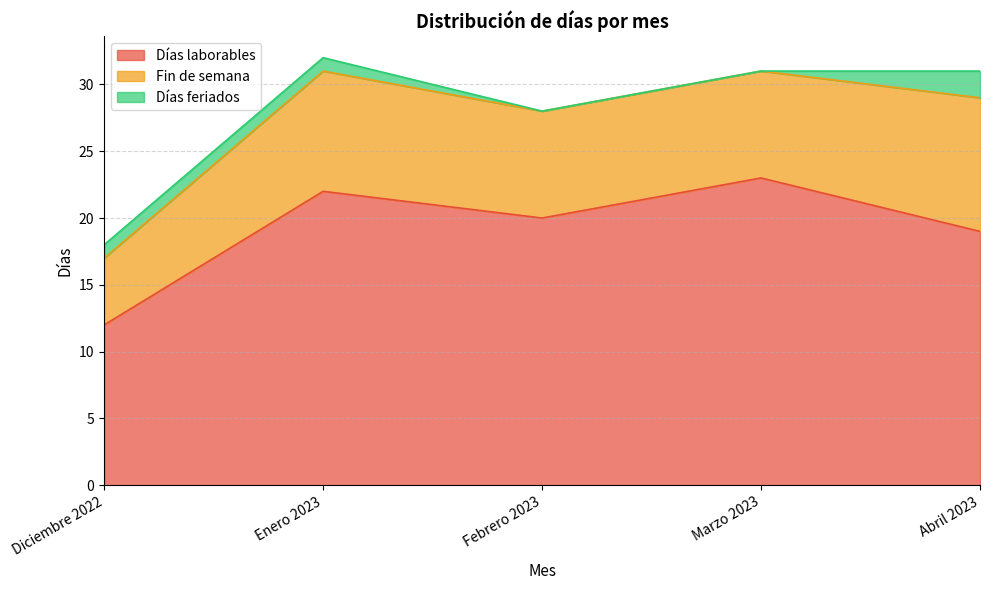

True or false: Días feriados and Días laborables intersect in this chart.

False